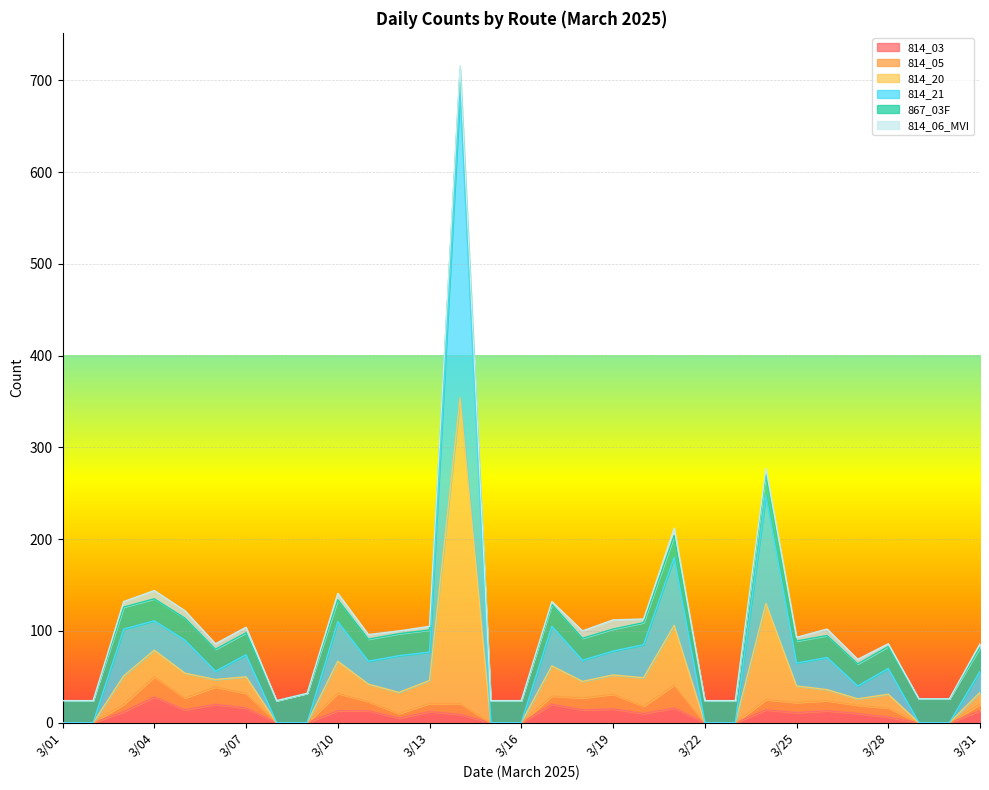

Which has a higher value, 3/03 or 3/16?

3/03